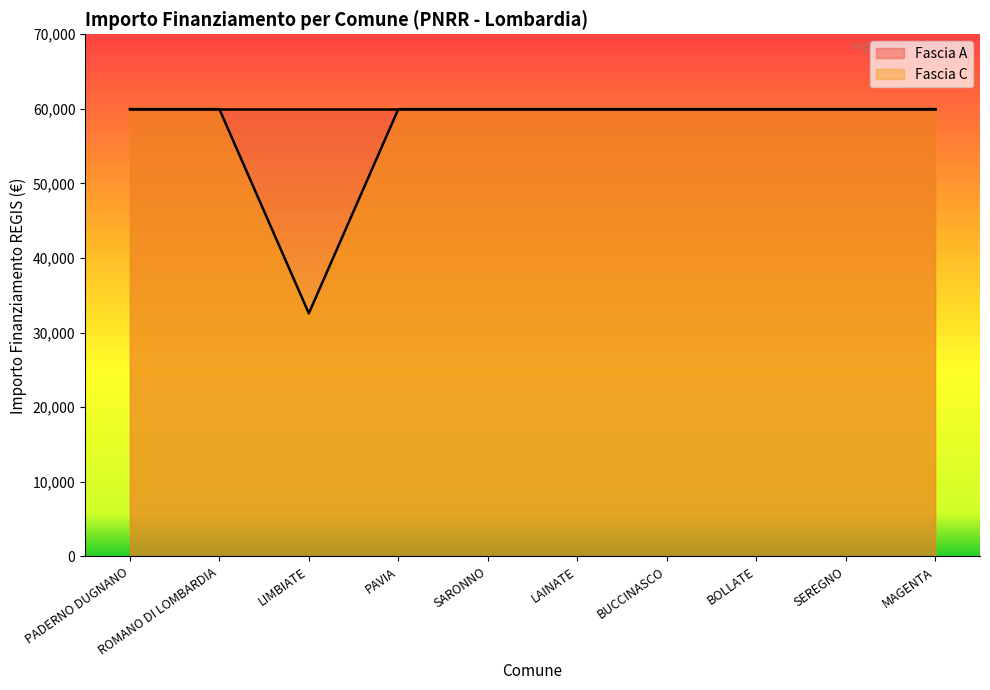

How many interior local valleys (lower than both neighbors) does the data have?

1